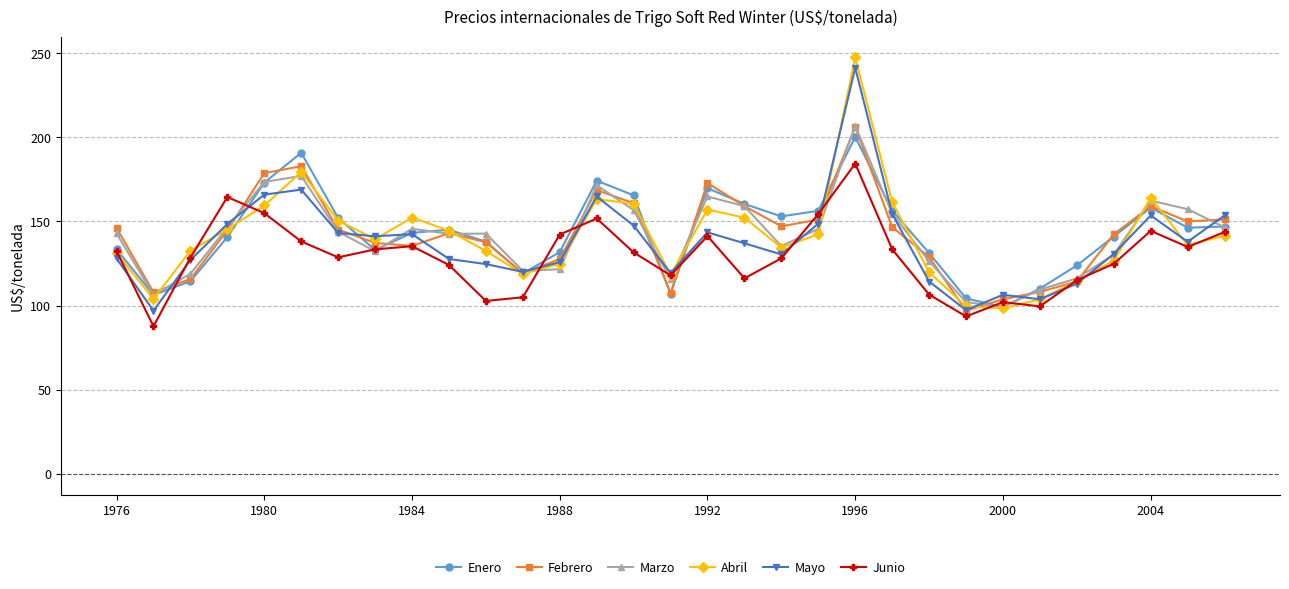

True or false: Junio has more than 2 interior local peaks.

True